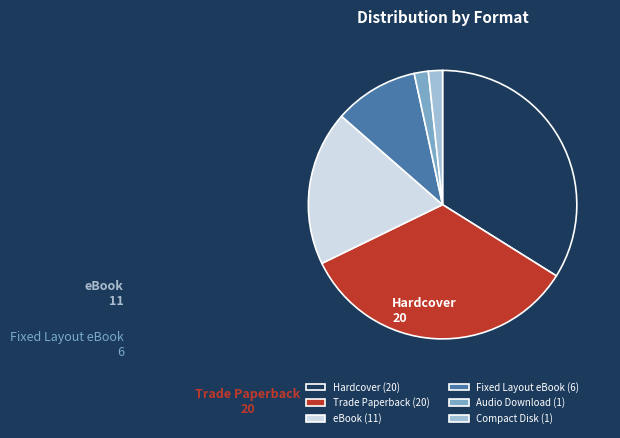

Do Compact Disk (1) and Hardcover (20) together represent more than half of the pie?

No